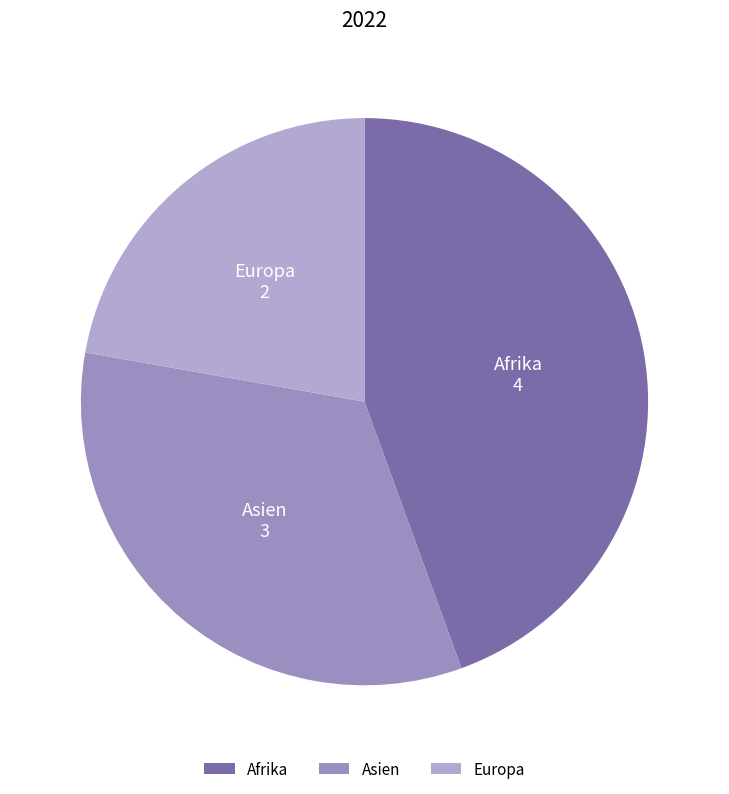

Which slice is the largest?

Afrika